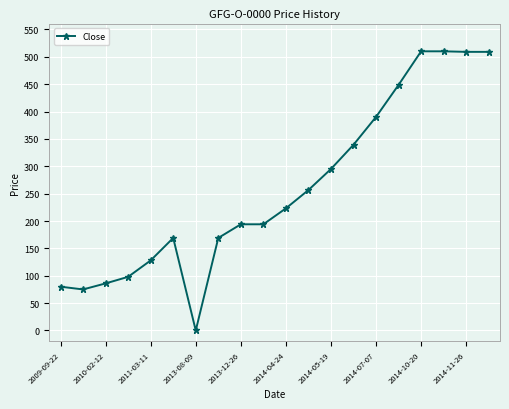

Count the number of values greater than 223.

10